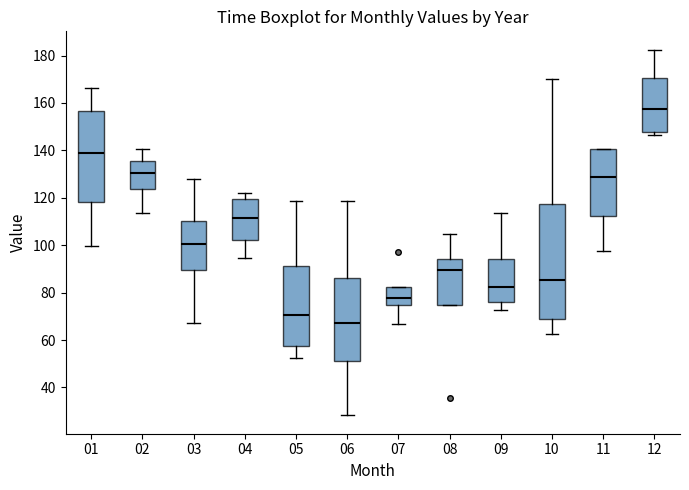

Which box has the highest median line?

12